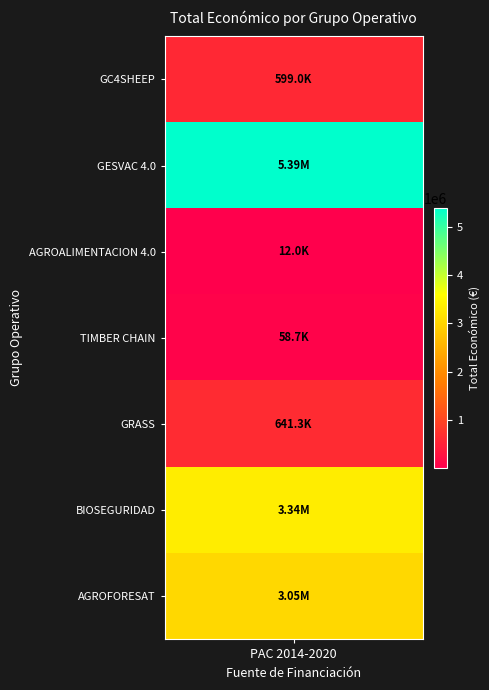

True or false: the data shows 358774 at GRASS.

False